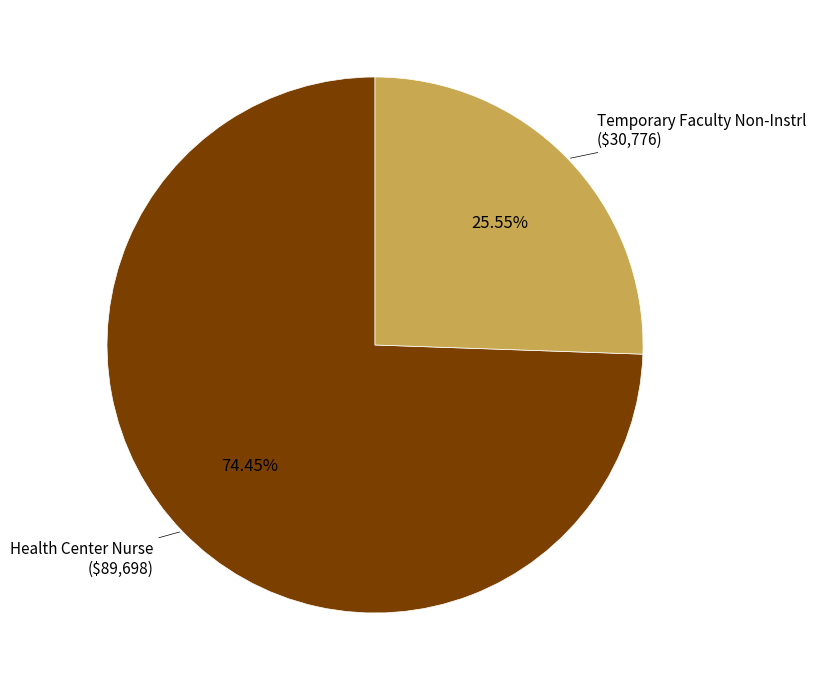

Does any single category account for the majority?

Yes